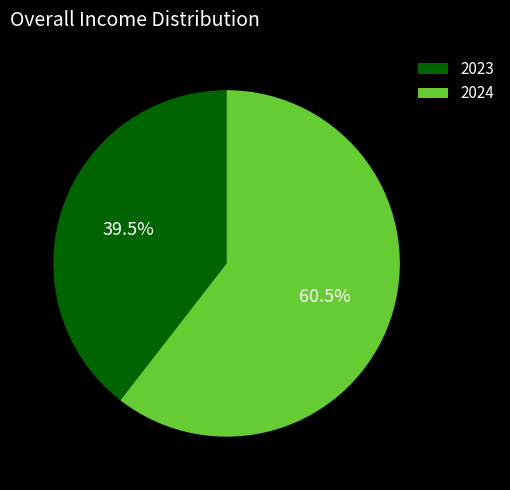

True or false: 2024 accounts for 70% of the total.

False